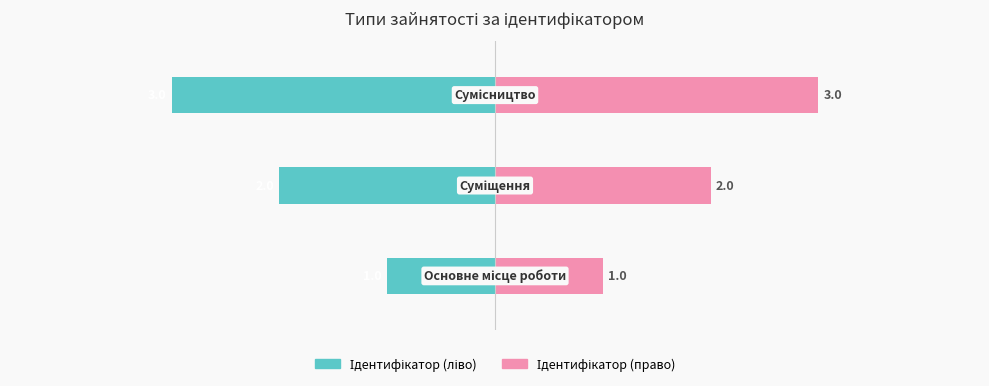

Which series has the largest total across all categories?

Ідентифікатор (право)